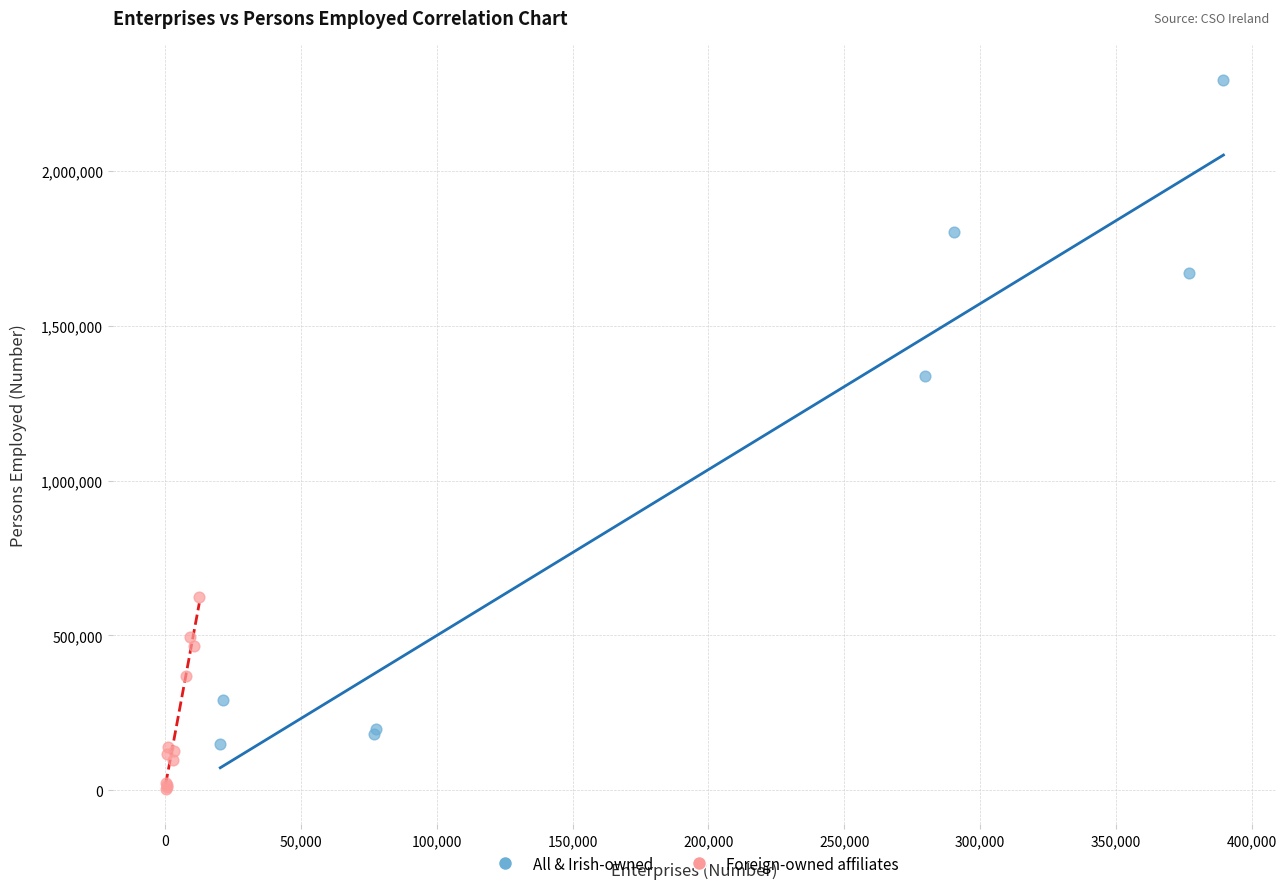

Which series reaches the minimum Y coordinate?

Foreign-owned affiliates